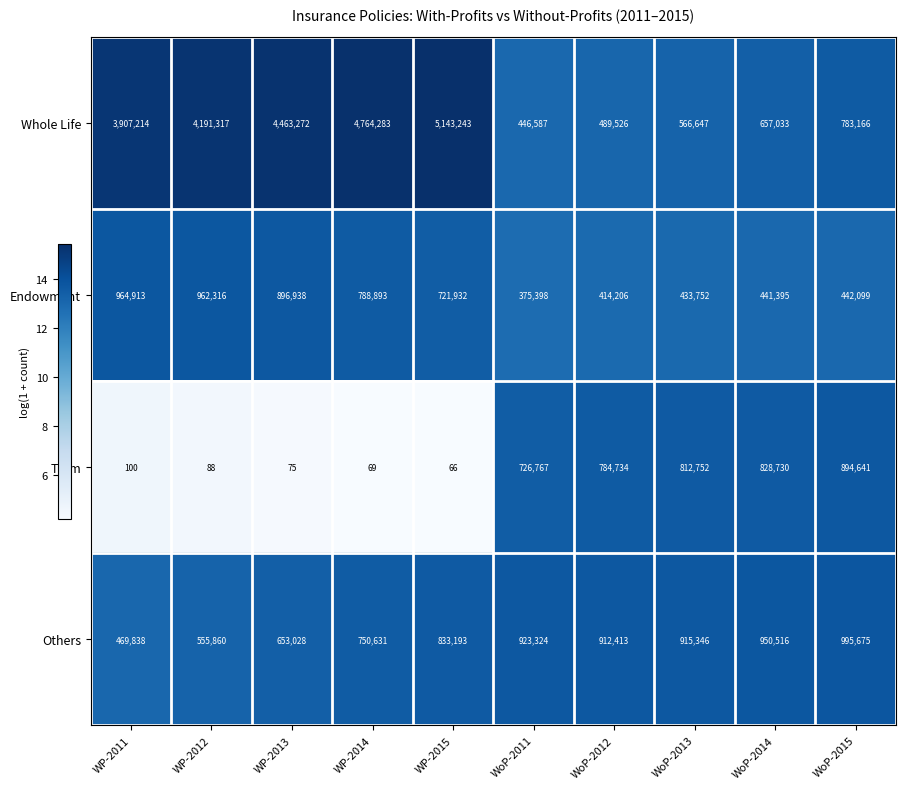

At which category is the sum across all series the highest?

WP-2015